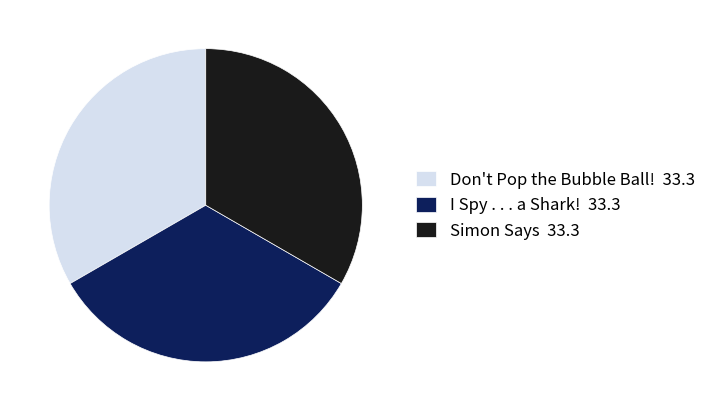

Approximately how many times larger is the value at Simon Says 33.3 compared to Don't Pop the Bubble Ball! 33.3?

1.0